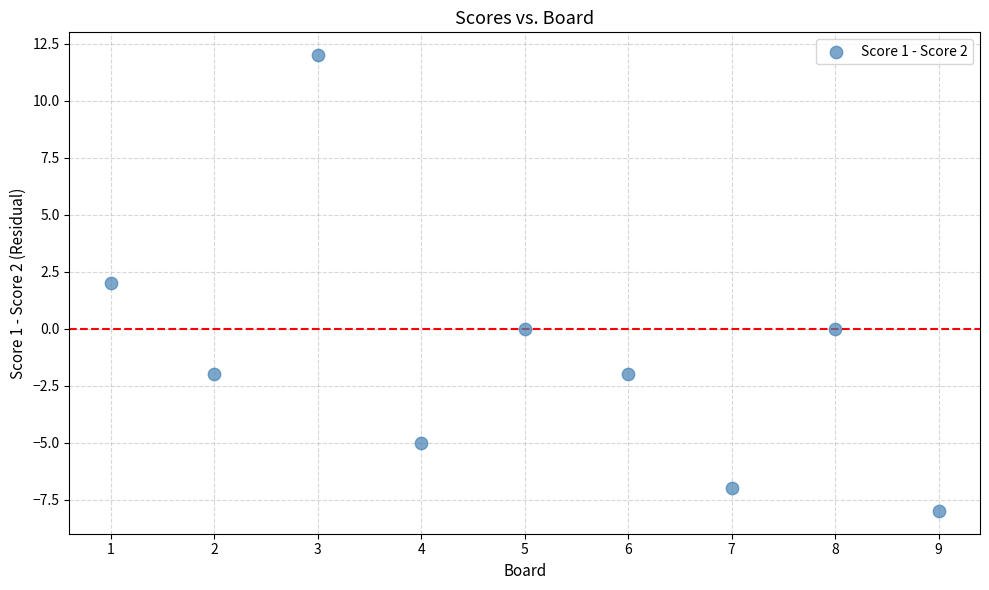

What is the range of X values (max minus min)?

8